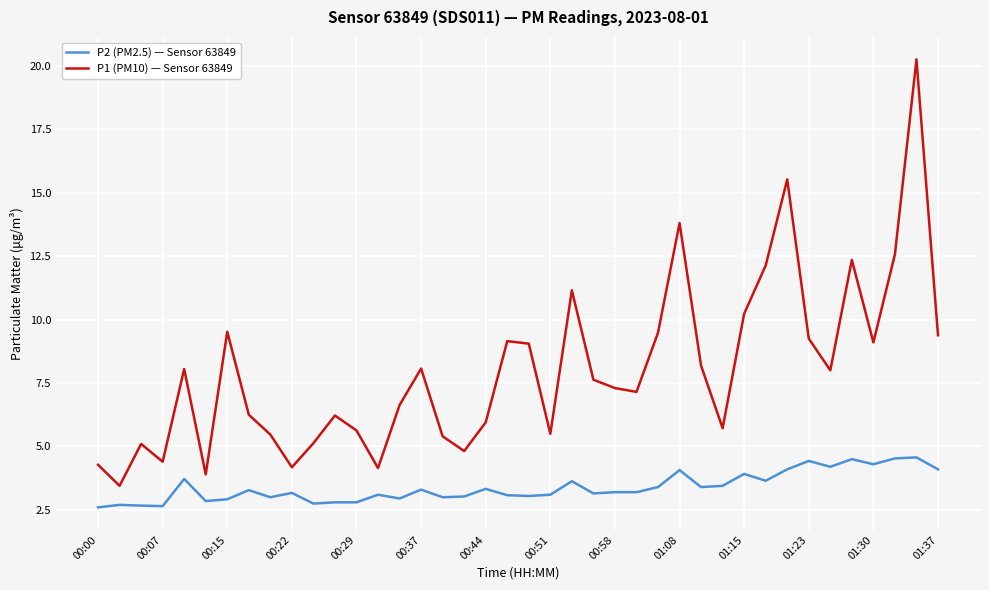

Count the number of data series in this chart.

2